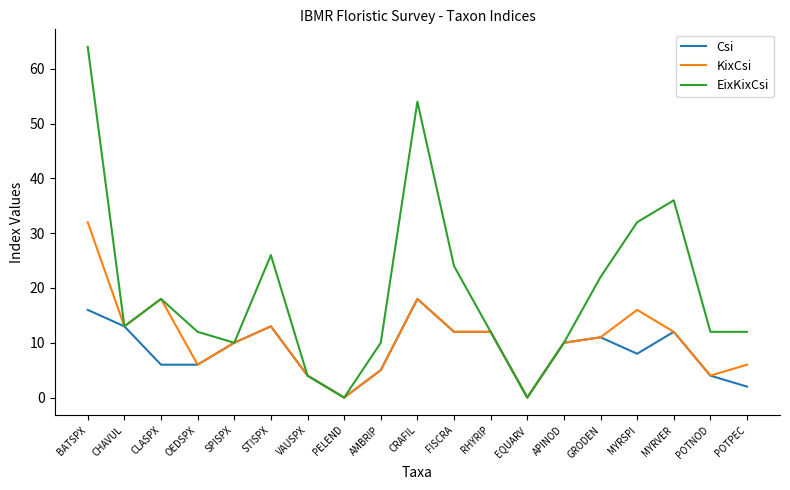

What position from the left is RHYRIP?

12